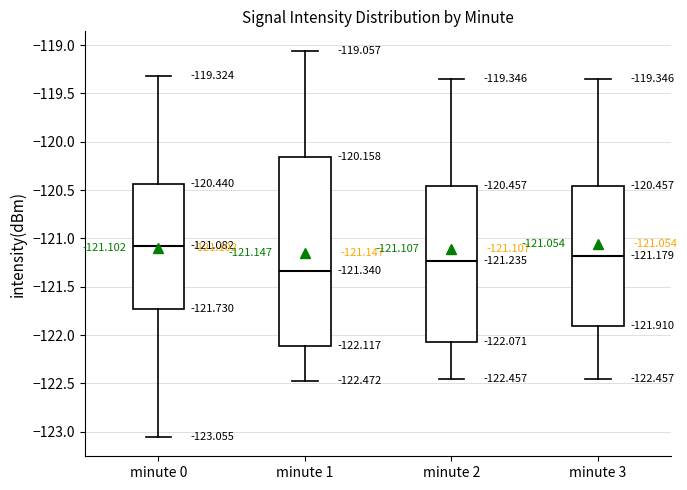

Which box has the lowest median line?

minute 1